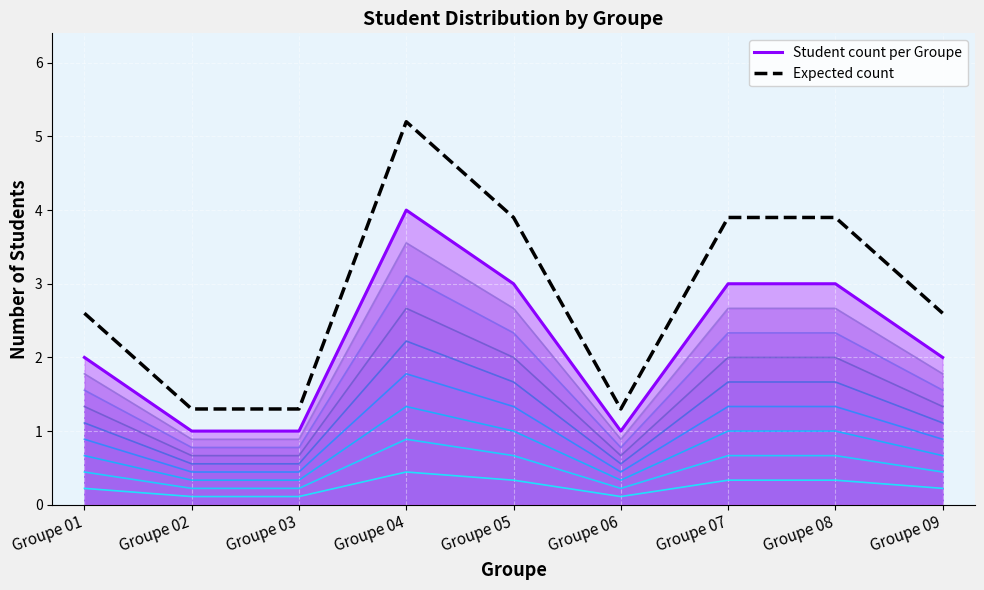

At which category is the sum across all series the highest?

Groupe 04